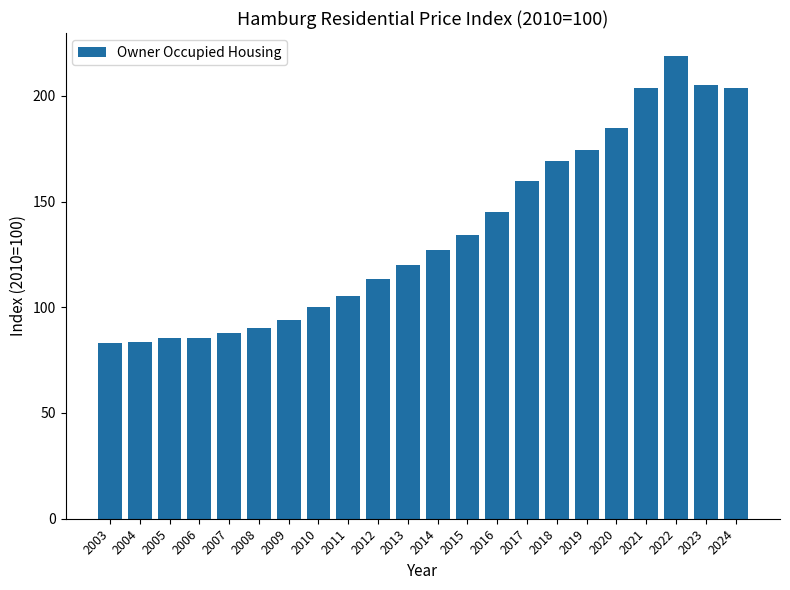

What is the difference between the values at 2016 and 2018?

24.0